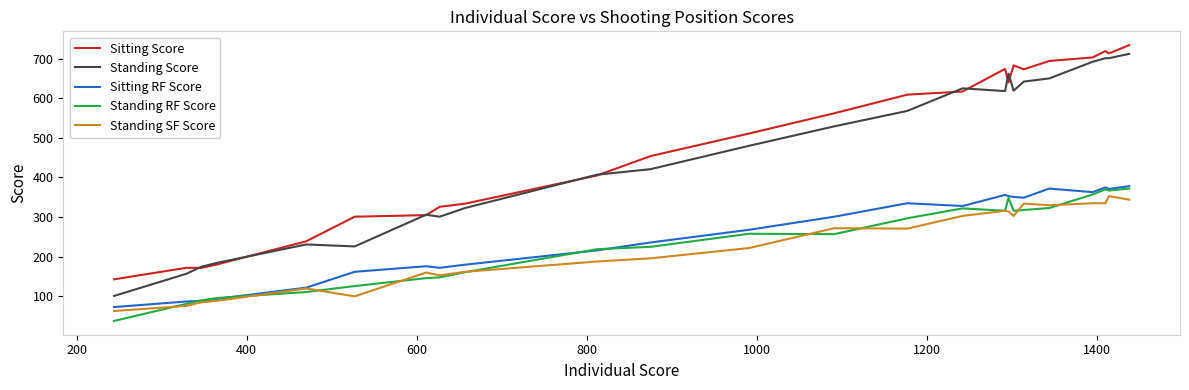

Reading left to right, extract all data points from this chart.

Sitting Score: 734	713	719	703	694	673	683	640	674	617	609	562	511	454	405	334	326	305	301	239	181	172	172	143
Standing Score: 712	701	701	692	650	642	619	662	618	625	568	529	480	421	407	323	301	306	226	231	185	175	157	101
Sitting RF Score: 378	371	375	363	372	349	351	353	356	328	335	301	268	236	216	180	172	176	162	122	94	89	87	73
Standing RF Score: 372	367	370	357	323	318	316	349	316	322	297	257	258	225	219	161	148	146	126	111	96	90	81	38
Standing SF Score: 344	353	335	335	330	334	303	314	316	303	271	272	222	196	188	162	153	160	100	120	89	85	76	63